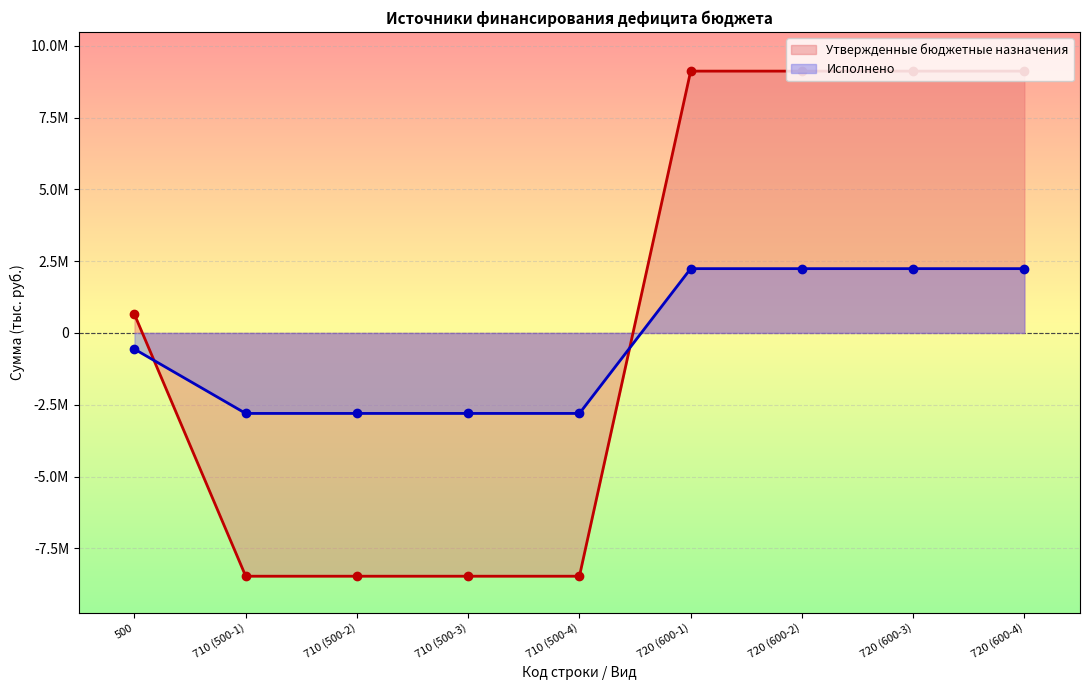

True or false: Утвержденные бюджетные назначения has a value of -5418114.8 at 710 (500-3).

False